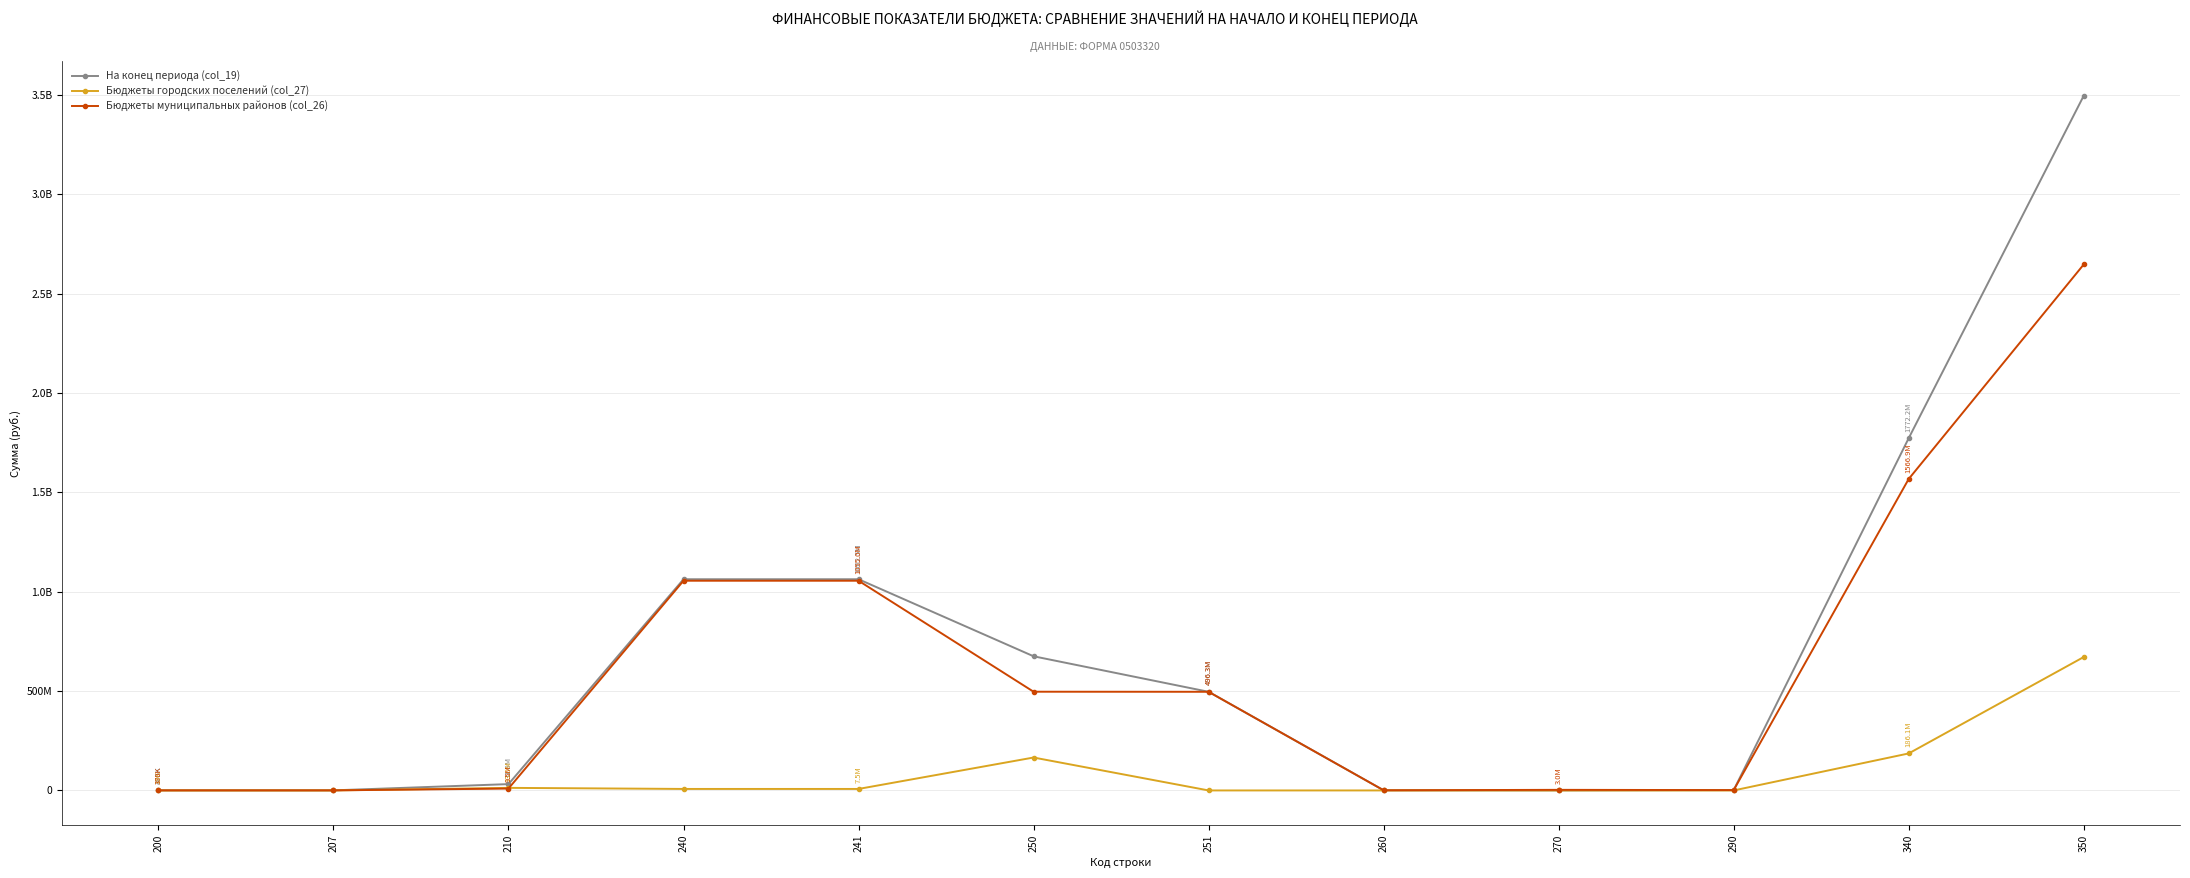

Is this an area chart (filled region under the line)?

No